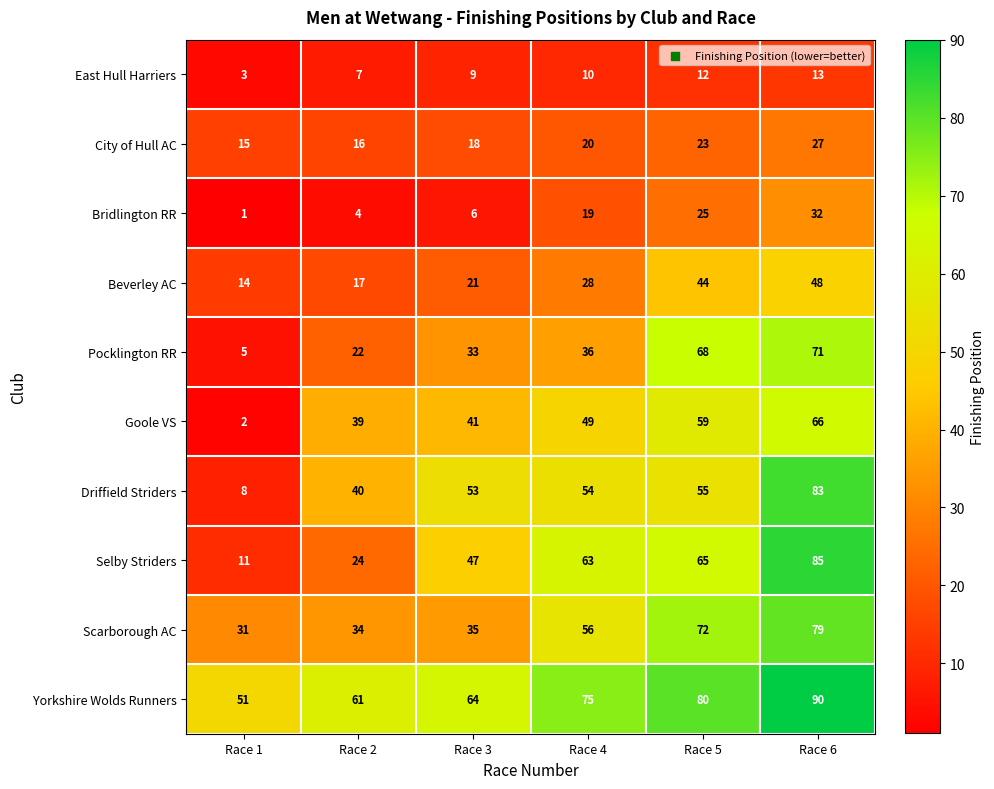

What is the sum of all Pocklington RR values?

235